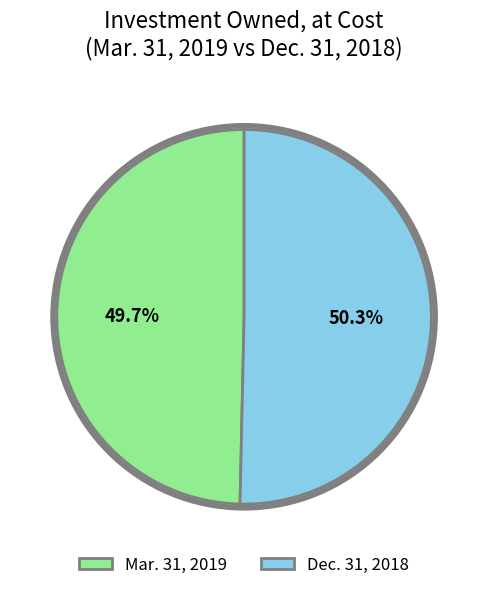

Between Mar. 31, 2019 and Dec. 31, 2018, which is larger?

Dec. 31, 2018